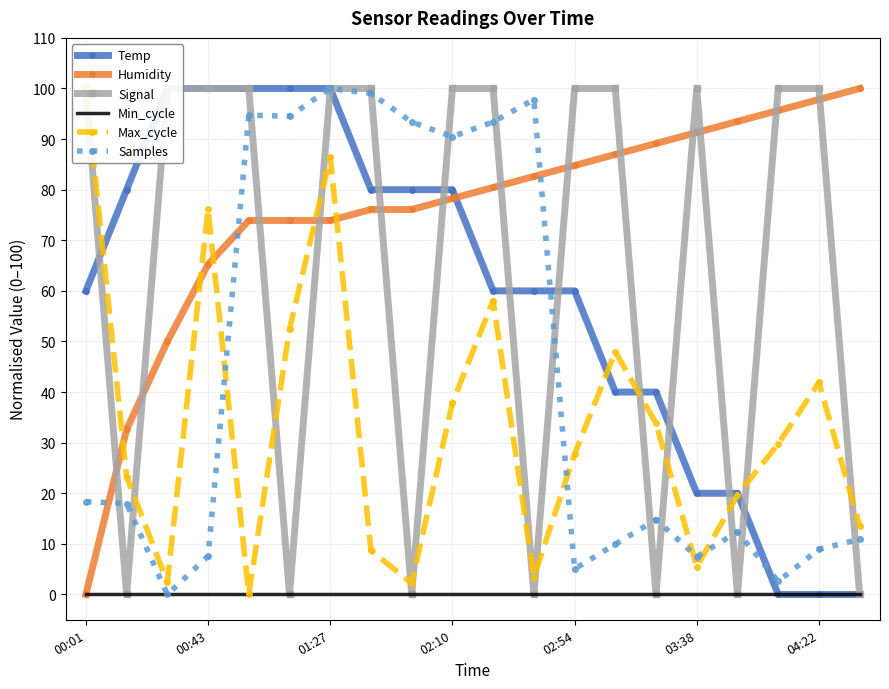

True or false: Max_cycle and Min_cycle cross at least once.

False